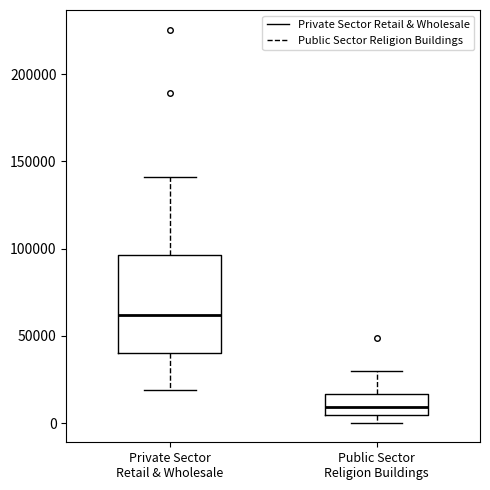

Reading left to right, read every box against the y-axis: the position of its median line, the range the box covers, and the ends of its whiskers. The values are not printed on the chart, so give them approximately, as read against the axis.

Private Sector Retail & Wholesale: median 60000, box 40000 to 95000, whiskers 20000 to 140000
Public Sector Religion Buildings: median 10000, box 5000 to 15000, whiskers 0 to 30000